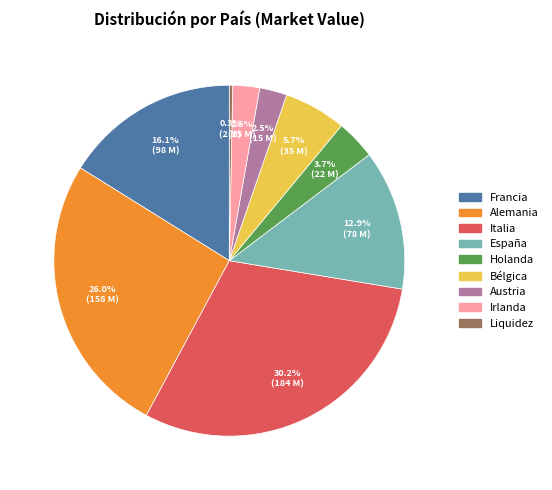

Which has a higher value, Italia or Holanda?

Italia